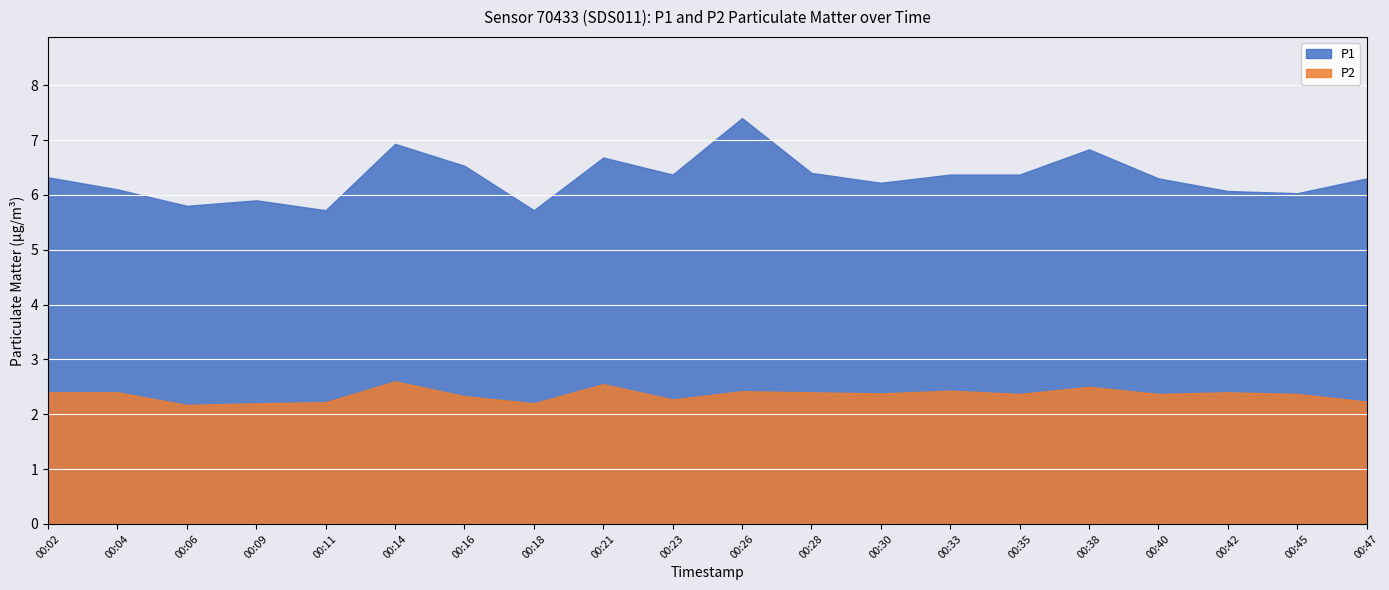

True or false: P1 and P2 cross at least once.

False